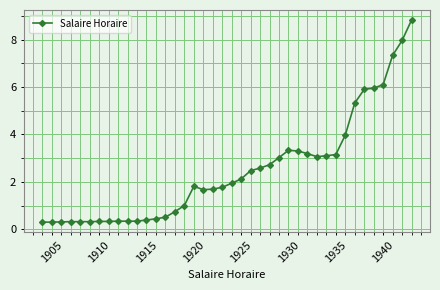

What is the average value?

2.5